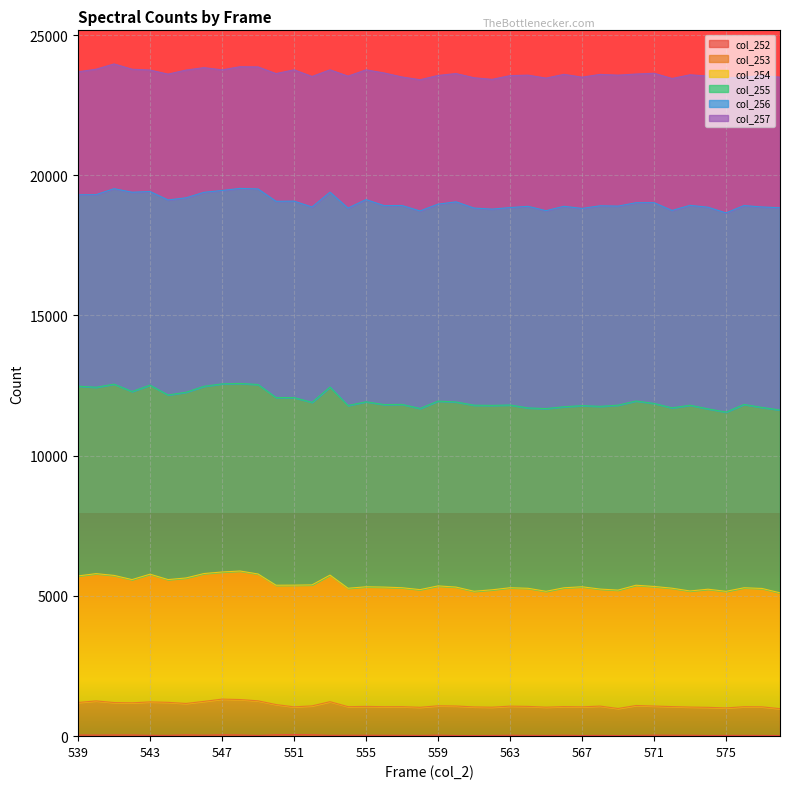

List the labels in order of col_253 value, largest first.

547, 548, 549, 540, 546, 553, 543, 544, 539, 541, 542, 545, 550, 570, 559, 552, 560, 571, 568, 563, 555, 564, 566, 572, 554, 557, 556, 576, 577, 551, 567, 561, 573, 565, 562, 558, 574, 575, 569, 578